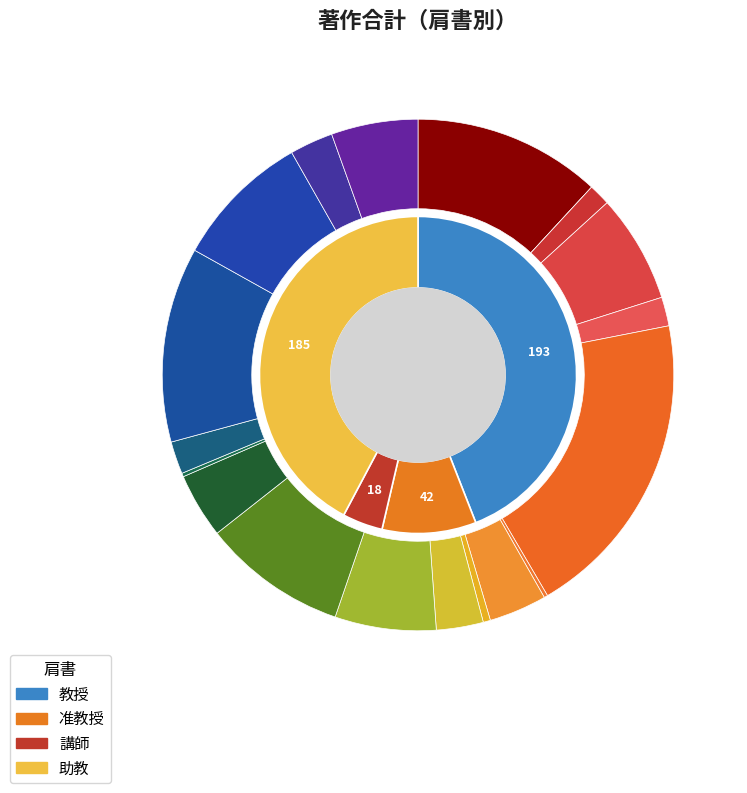

True or false: 吉永 哲哉 accounts for 14% of the total.

False